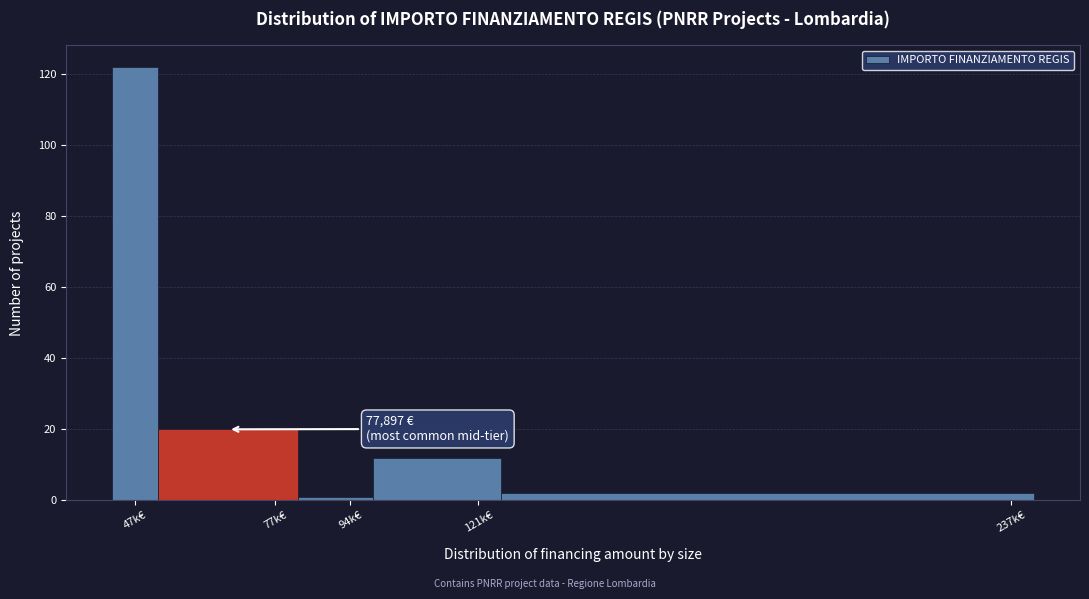

Reading left to right, list all the values displayed in this chart.

47k€=122	77k€=20	94k€=1	121k€=12	237k€=2